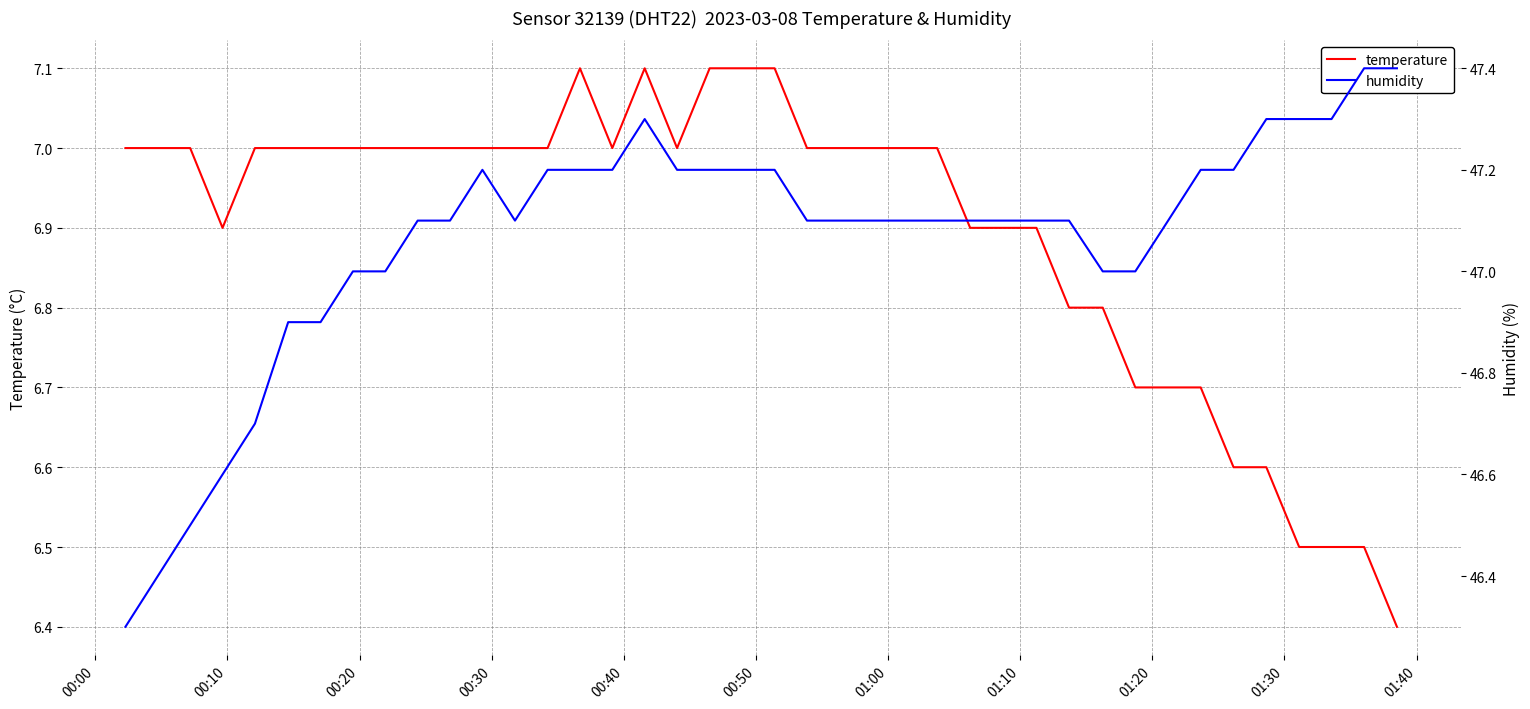

What is the highest value of the temperature series?

7.1